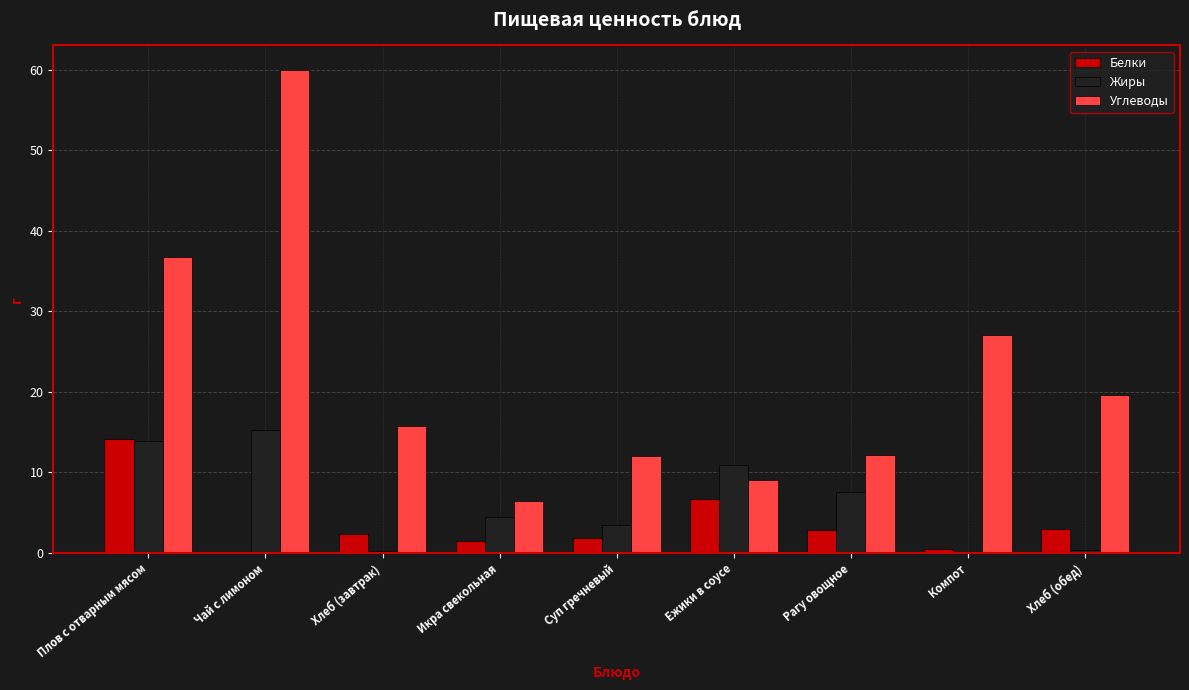

Which series has the widest spread of values?

Углеводы